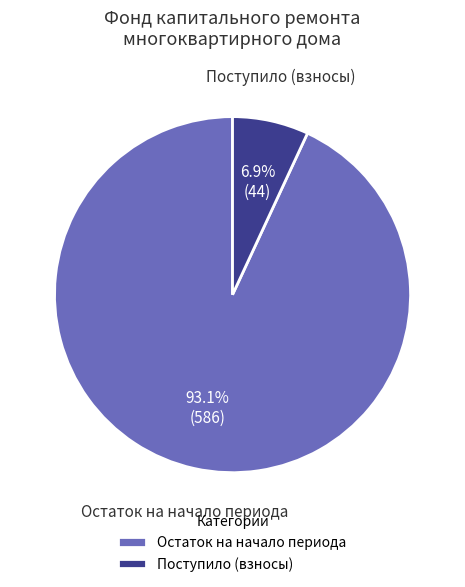

Which slice is the largest?

Остаток на начало периода